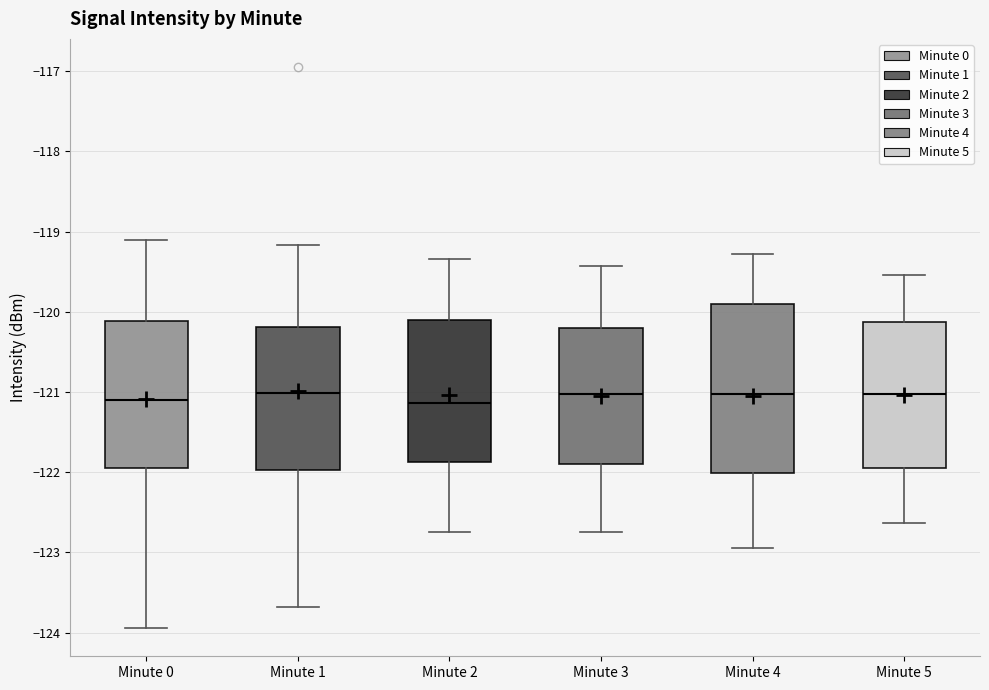

Comparing the boxes themselves (not the whiskers), which one is the tallest?

Minute 4